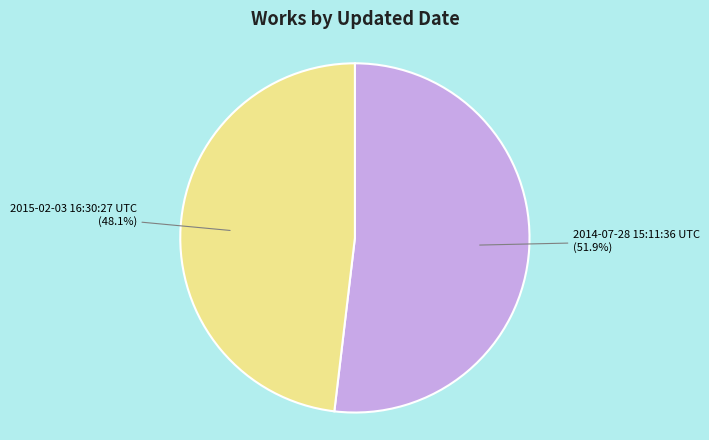

Approximately how many times larger is the value at 2015-02-03 16:30:27 UTC compared to 2014-07-28 15:11:36 UTC?

0.9